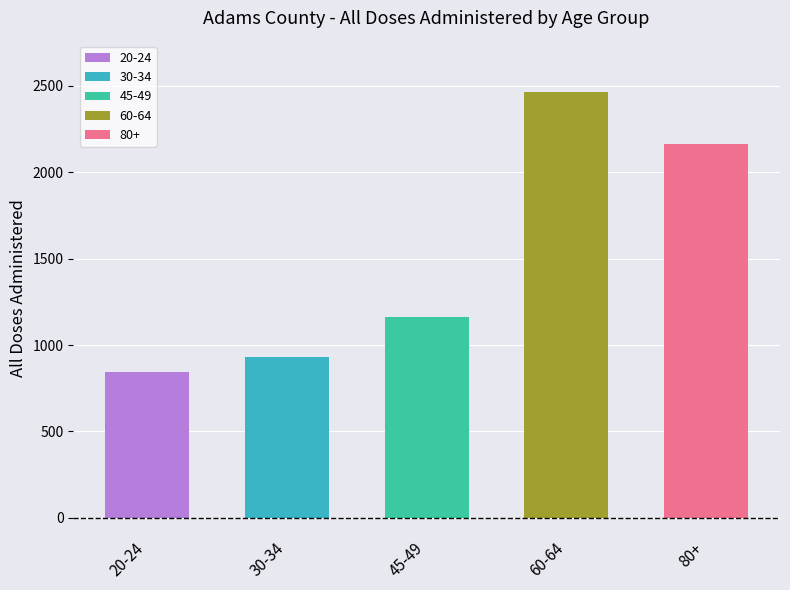

True or false: the data shows 2827 at 55-59.

False